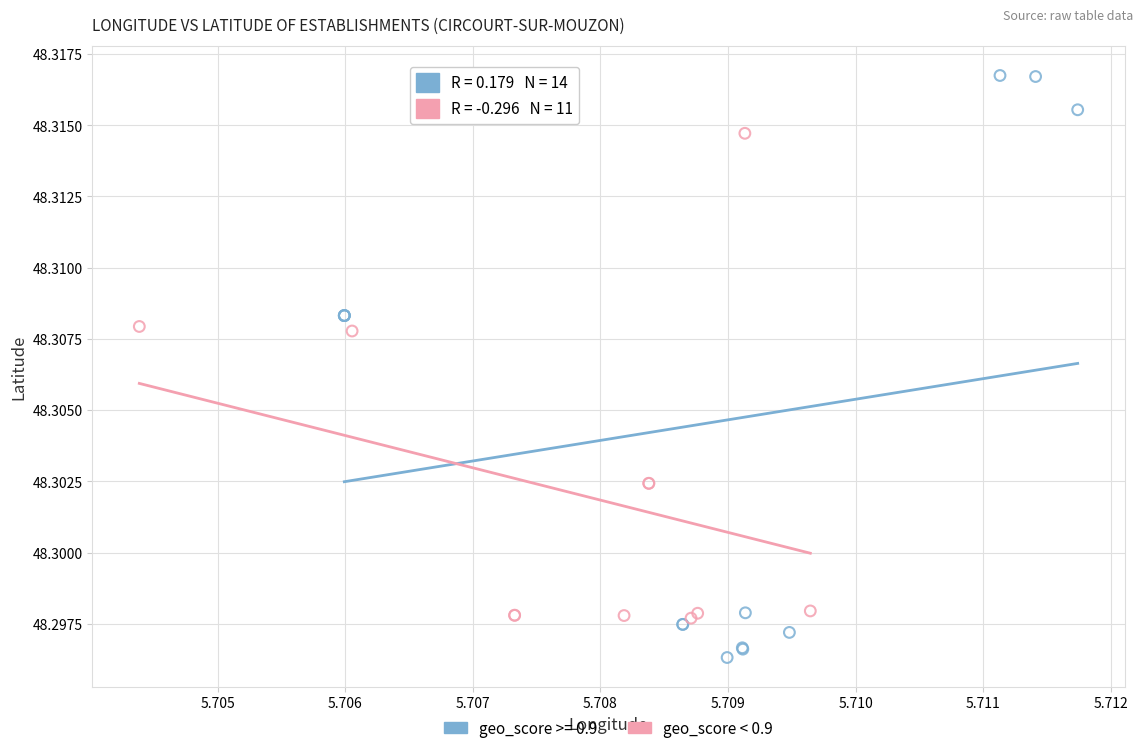

Which series has the widest spread of Y values?

geo_score >= 0.9